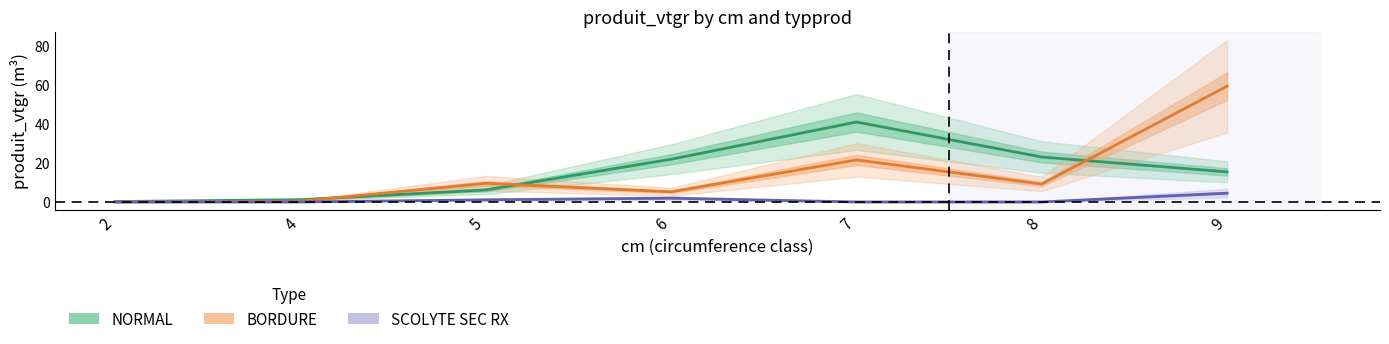

Where is SCOLYTE SEC RX nearest to the value 2?

6